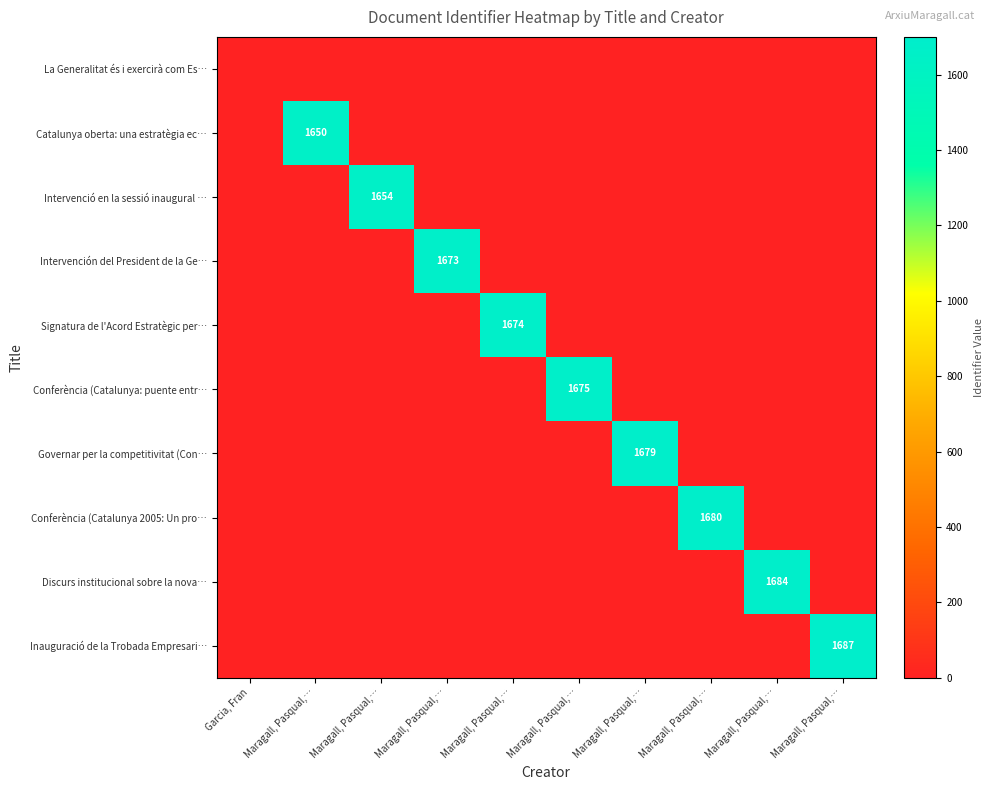

What is the difference between the highest and lowest values at Maragall, Pasqual,…?

1650